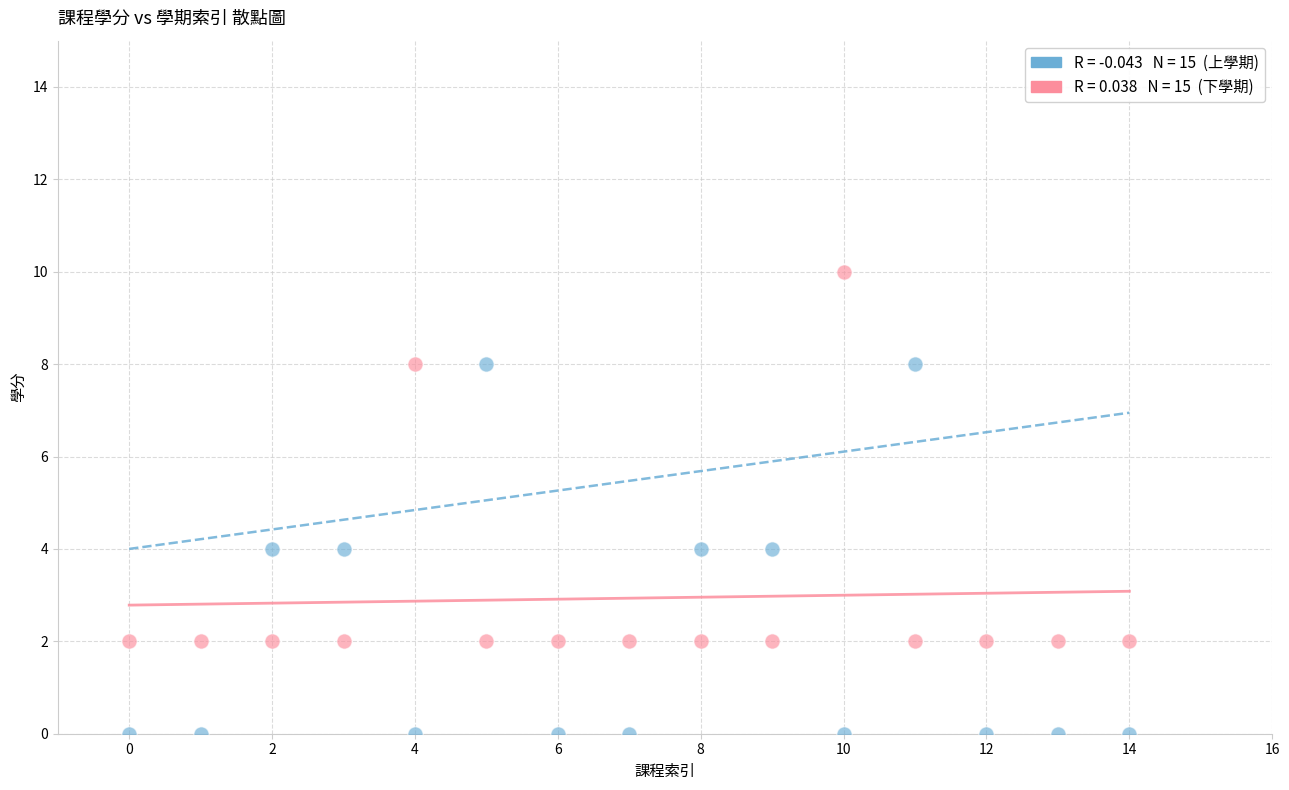

Across all data points, what is the range of Y values (max minus min)?

10